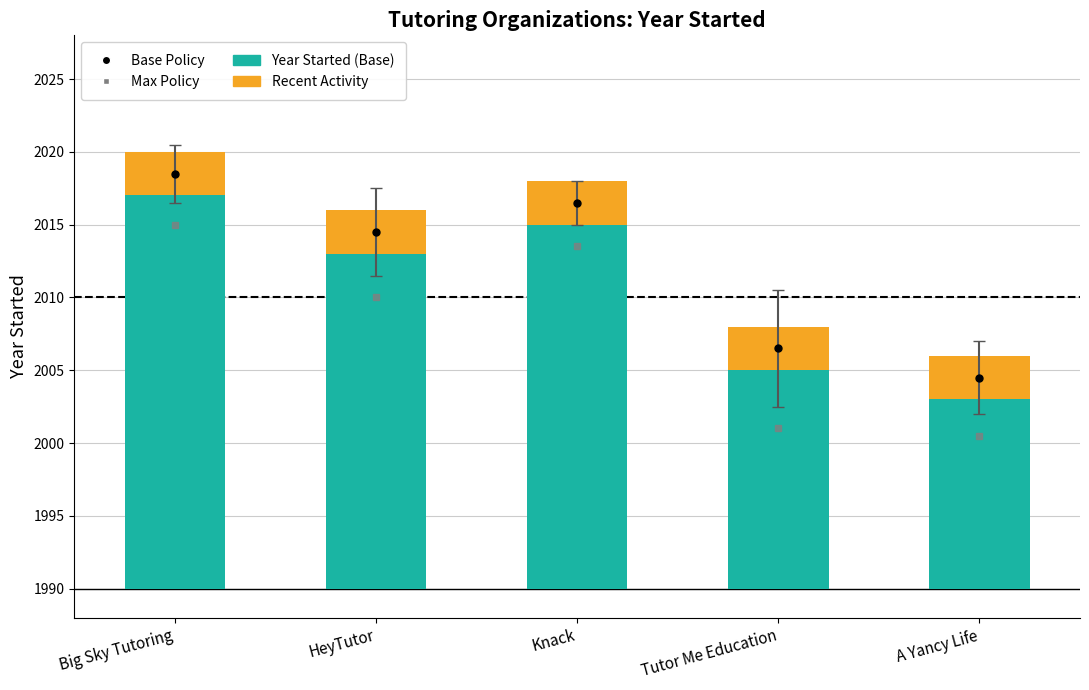

Read the Max Policy value at Tutor Me Education.

2001.0